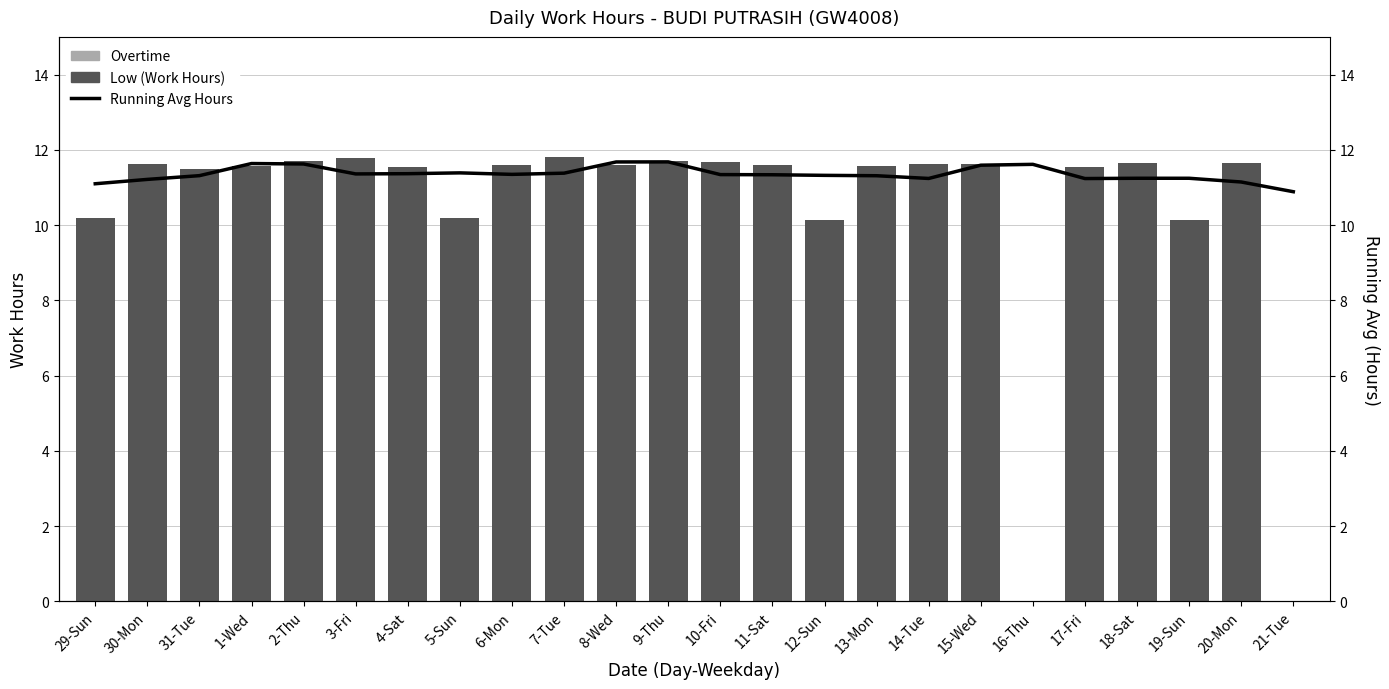

Reading left to right, extract all data points from this chart.

Low (Work Hours): 10.2	11.6	11.5	11.6	11.7	11.8	11.6	10.2	11.6	11.8	11.6	11.7	11.7	11.6	10.1	11.6	11.6	11.6	0.0	11.5	11.7	10.1	11.7	0.0
Overtime: 0.0	0.0	0.0	0.0	0.0	0.0	0.0	0.0	0.0	0.0	0.0	0.0	0.0	0.0	0.0	0.0	0.0	0.0	0.0	0.0	0.0	0.0	0.0	0.0
Running Avg Hours: 11.1	11.2	11.3	11.6	11.6	11.4	11.4	11.4	11.3	11.4	11.7	11.7	11.3	11.3	11.3	11.3	11.2	11.6	11.6	11.2	11.2	11.2	11.1	10.9